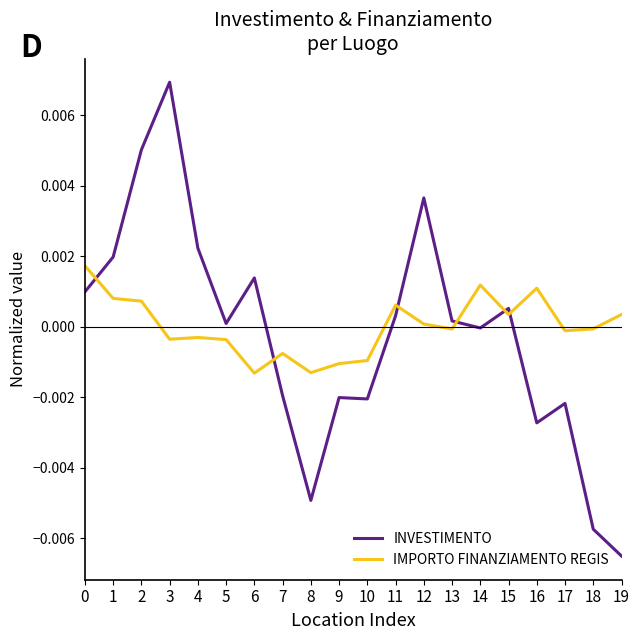

At which category is the sum across all series the highest?

3